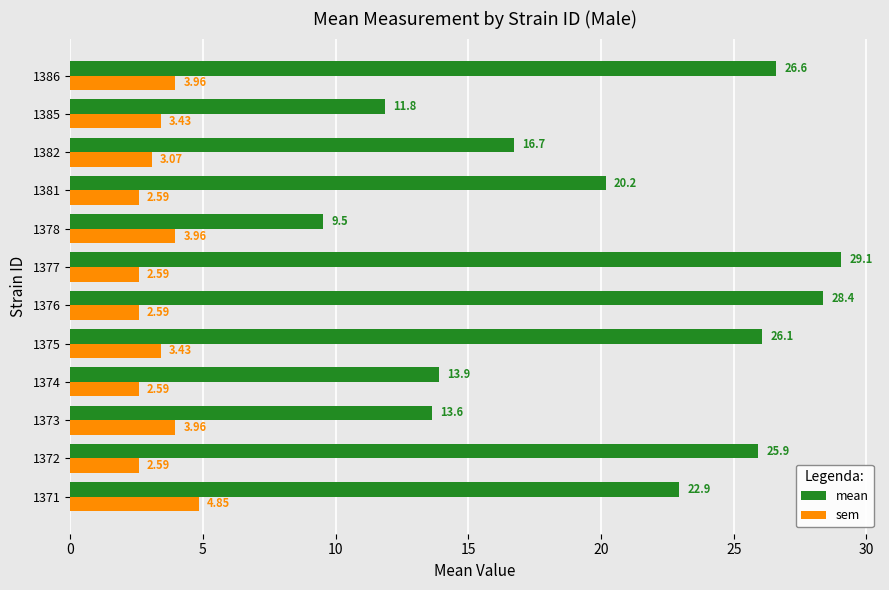

Is the value of sem at 1373 greater than the value of mean at 1385?

No